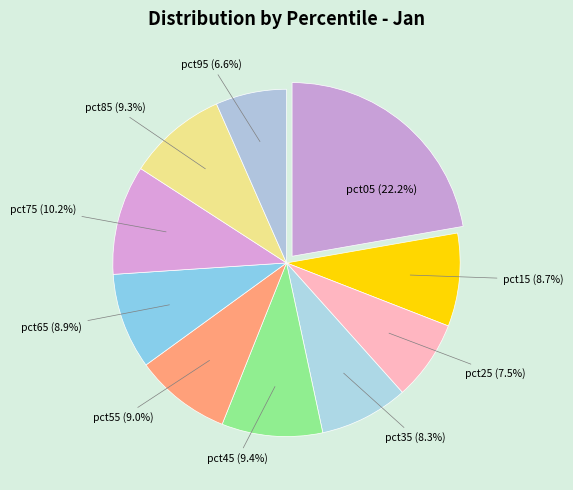

Which has a higher value, pct55 or pct35?

pct55